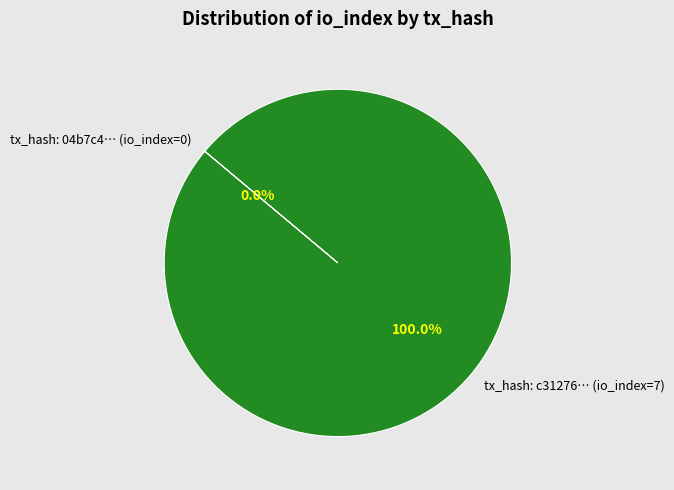

Between Row 0 (io_index=0) and Row 1 (io_index=7), which is larger?

Row 1 (io_index=7)